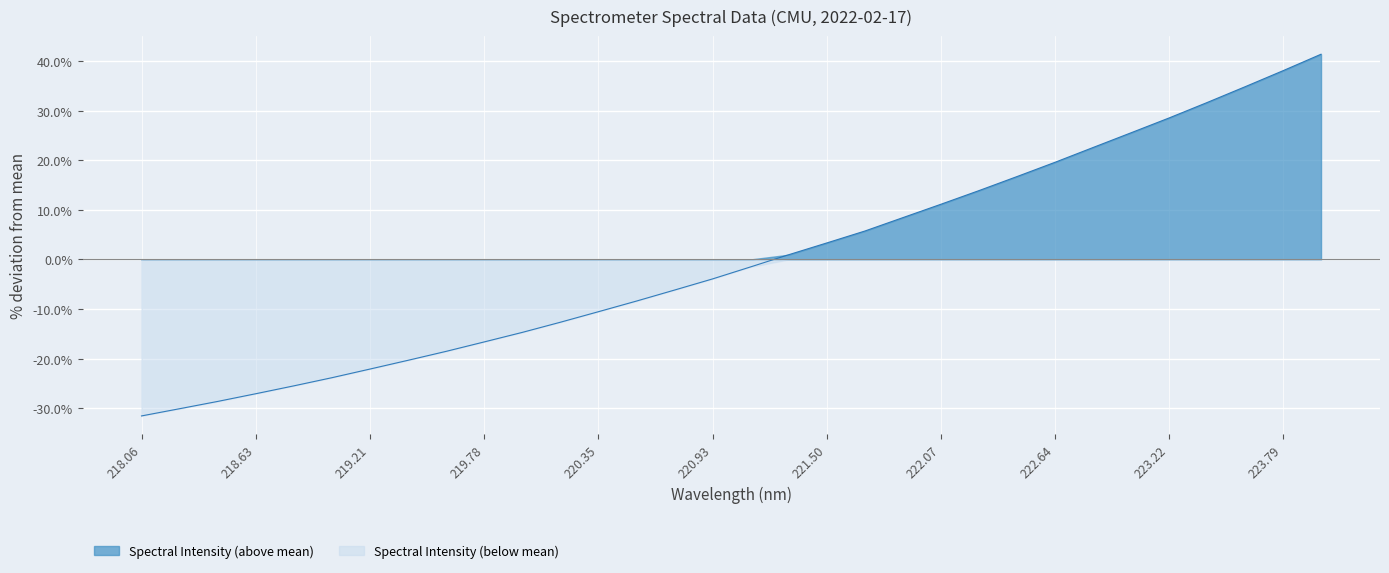

How many data points are above -1?

15